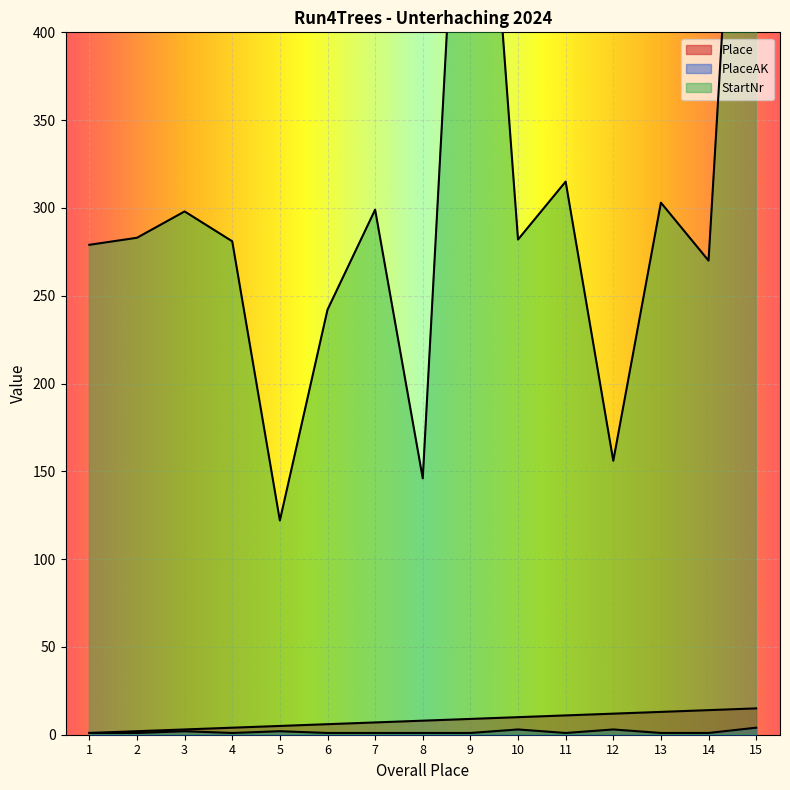

What is the difference between the highest and lowest values at 10?

279